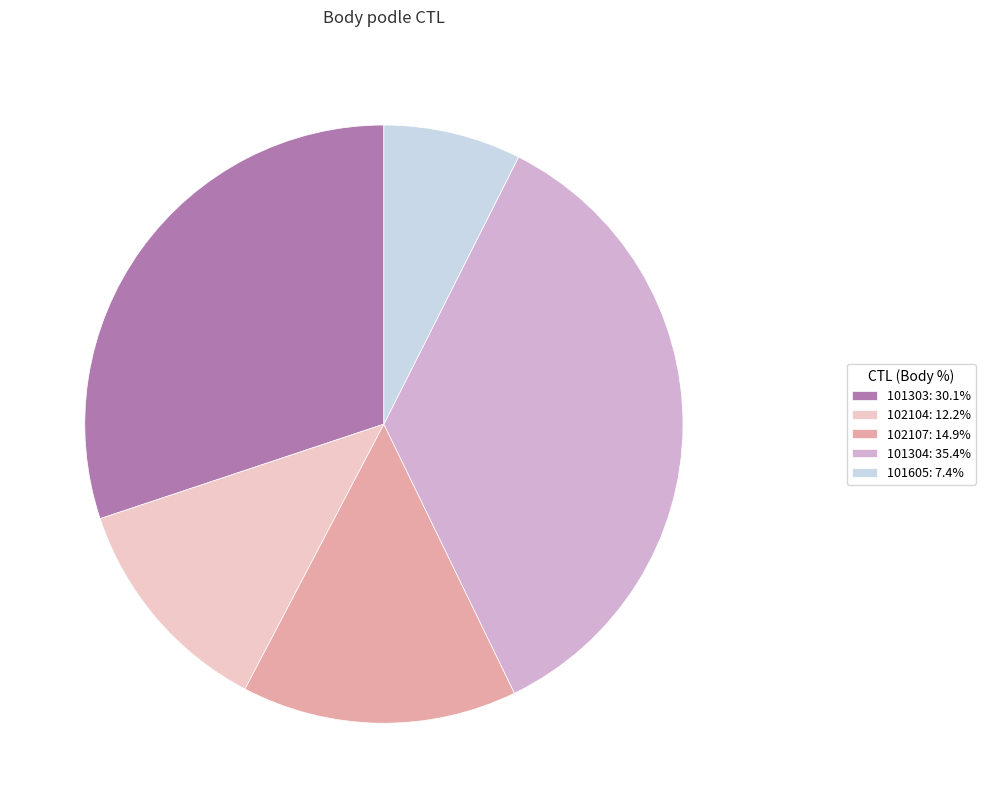

How many slices are in this pie chart?

5